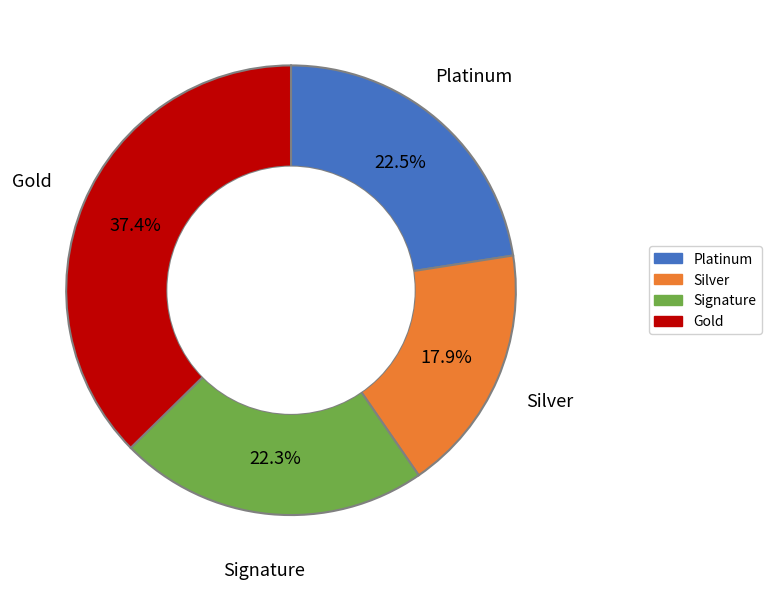

How much of the chart is everything except Gold?

62.6%